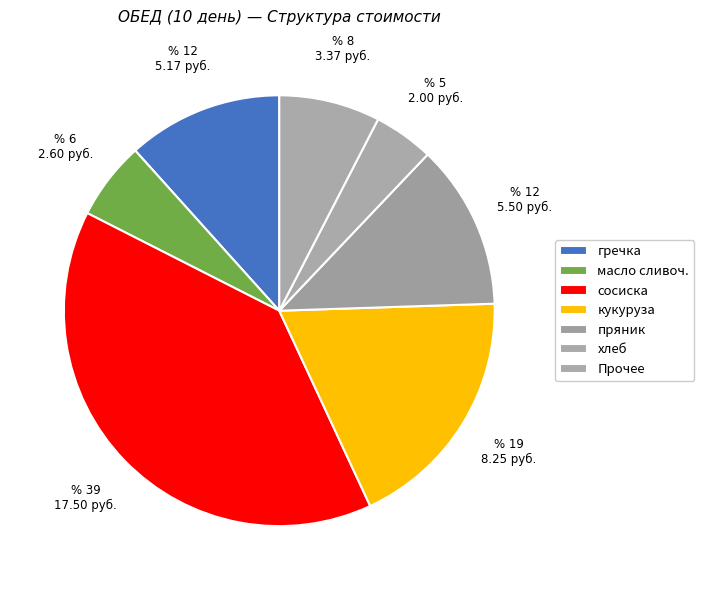

How many segments does this pie chart have?

7